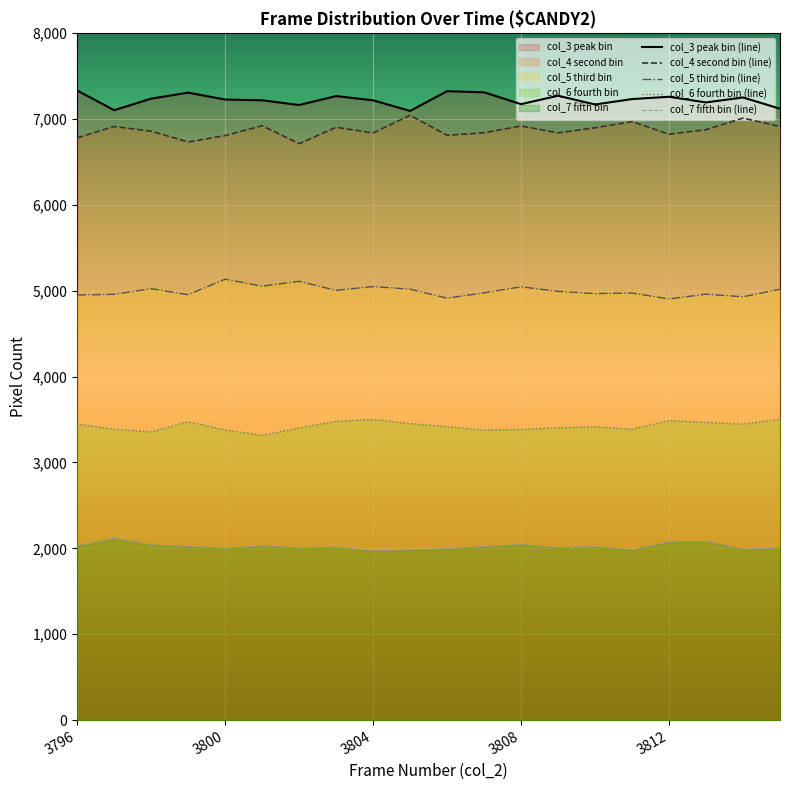

Which series has the largest total across all categories?

col_3 peak bin (line)